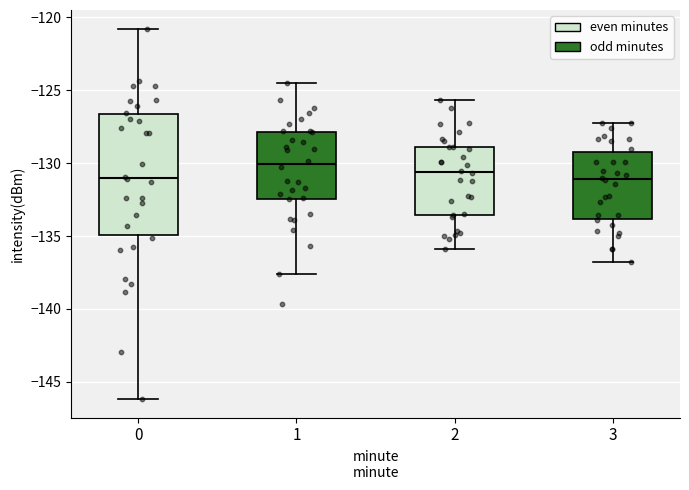

Where does the lower whisker of the box at x = 2 end on the y-axis? The values are not printed on the chart, so give them approximately, as read against the axis.

-136.0